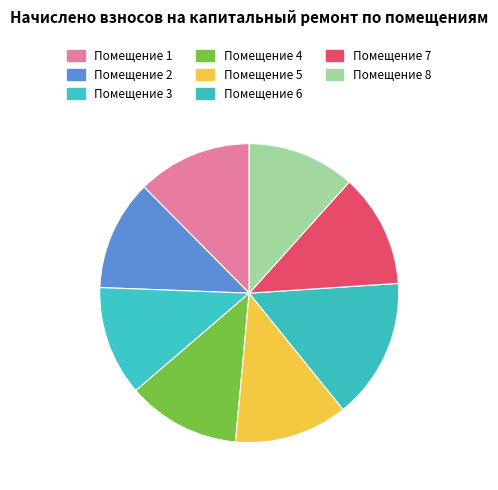

How many slices are in this pie chart?

8